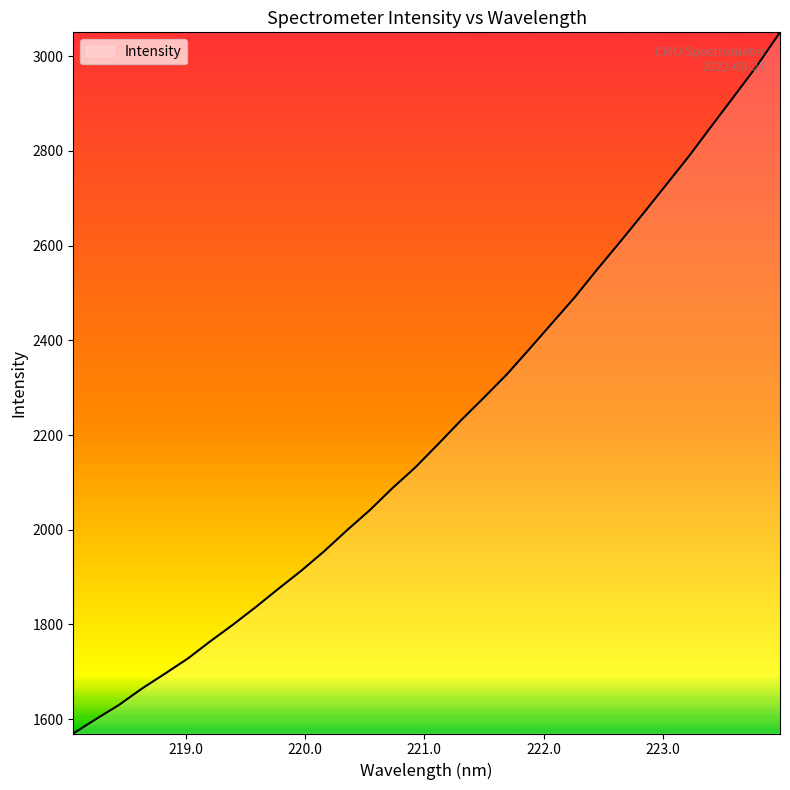

What is the difference between the maximum and minimum values?

1481.0